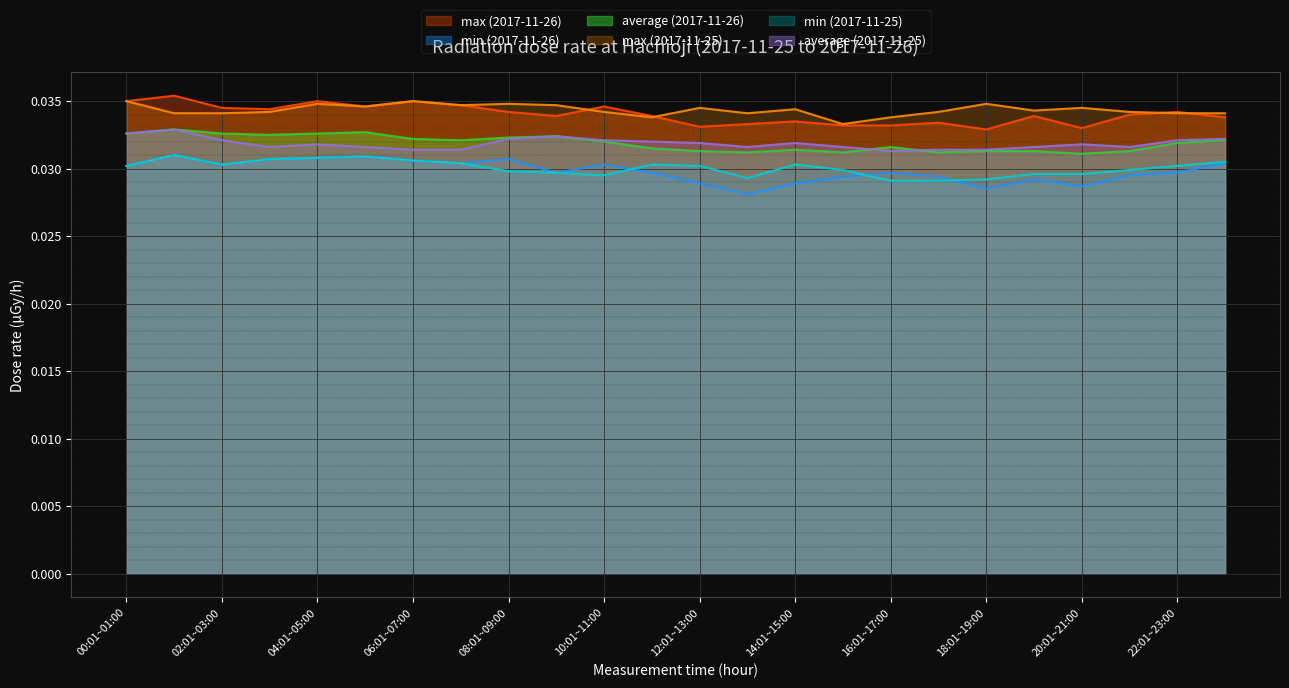

Count the max (2017-11-26) values in the range 0 to 1.

24